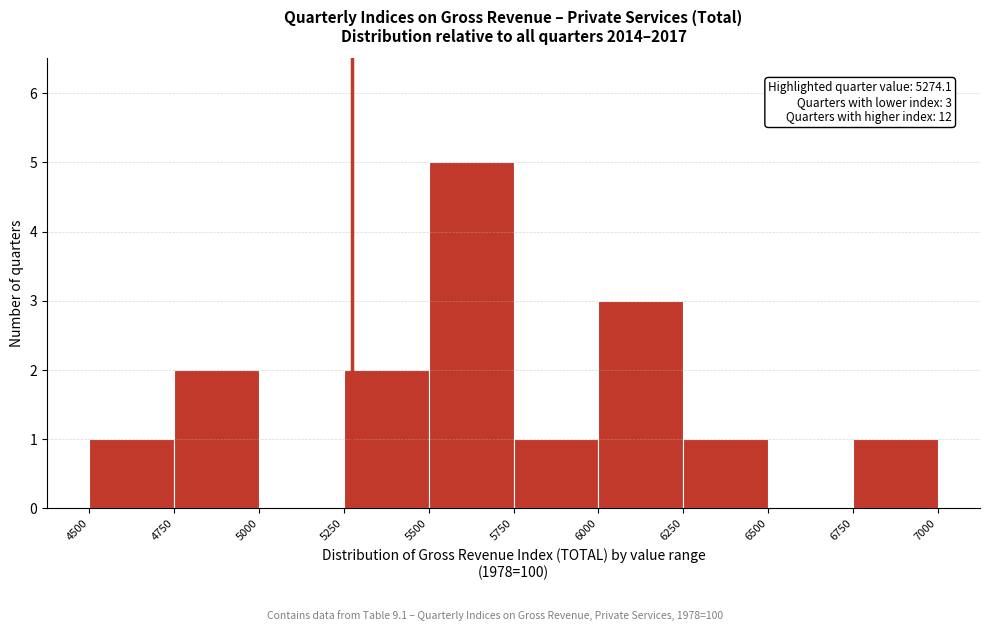

Which range on the x-axis has the tallest bar?

5500 to 5750